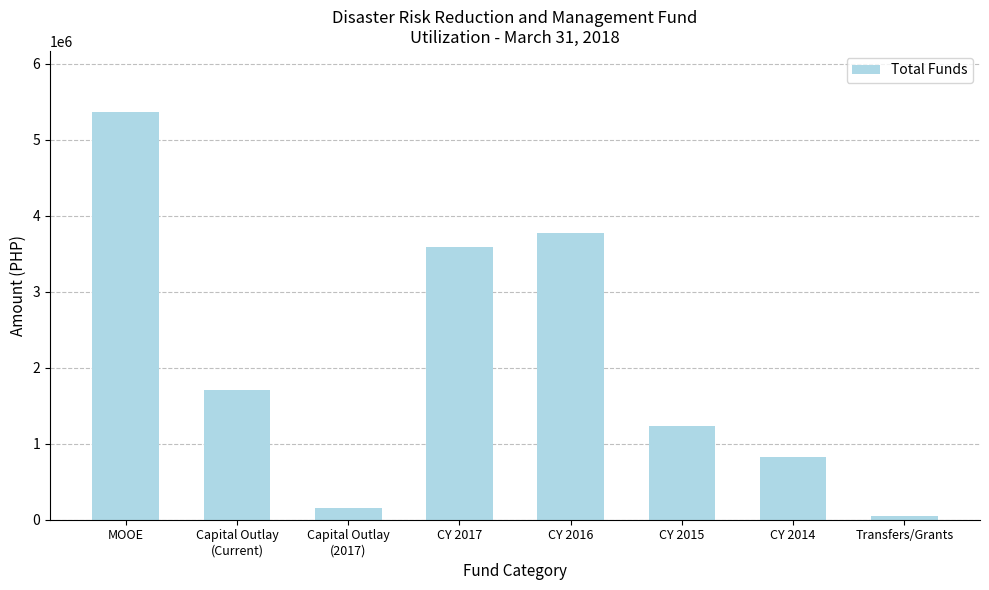

List the labels in order of value, smallest first.

Transfers/Grants, Capital Outlay
(2017), CY 2014, CY 2015, Capital Outlay
(Current), CY 2017, CY 2016, MOOE